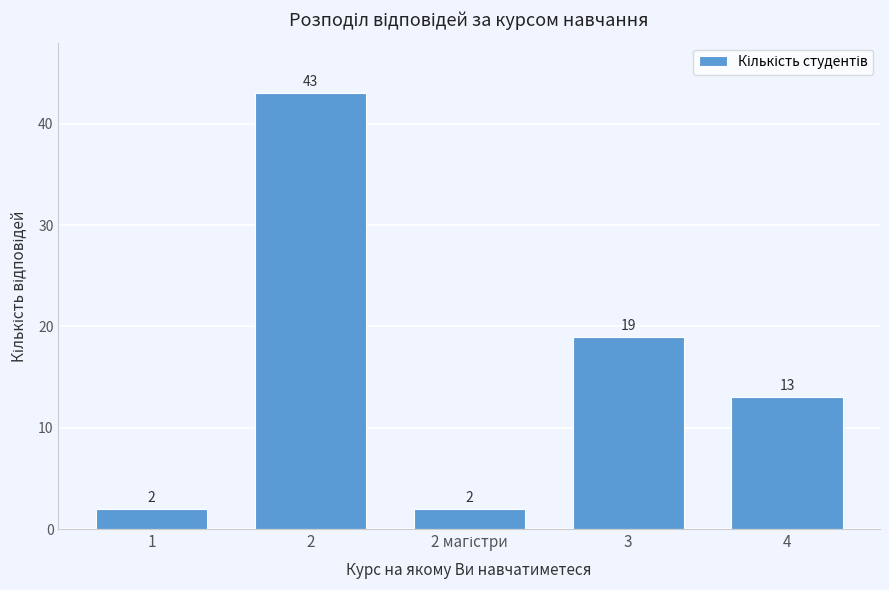

Reading right to left, transcribe all the data shown in this chart.

13	19	2	43	2